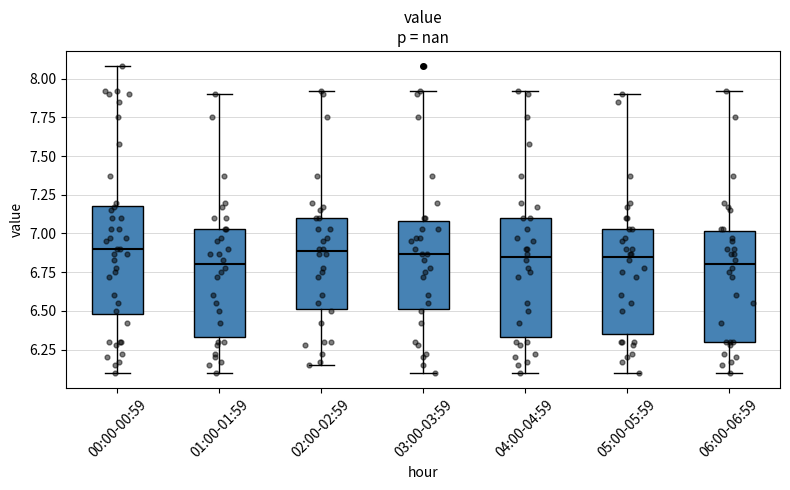

Reading left to right, read every box against the y-axis: the position of its median line, the range the box covers, and the ends of its whiskers. The values are not printed on the chart, so give them approximately, as read against the axis.

00:00-00:59: median 6.90, box 6.50 to 7.20, whiskers 6.10 to 8.10
01:00-01:59: median 6.80, box 6.35 to 7.05, whiskers 6.10 to 7.90
02:00-02:59: median 6.90, box 6.50 to 7.10, whiskers 6.15 to 7.90
03:00-03:59: median 6.85, box 6.50 to 7.10, whiskers 6.10 to 7.90
04:00-04:59: median 6.85, box 6.35 to 7.10, whiskers 6.10 to 7.90
05:00-05:59: median 6.85, box 6.35 to 7.05, whiskers 6.10 to 7.90
06:00-06:59: median 6.80, box 6.30 to 7.00, whiskers 6.10 to 7.90